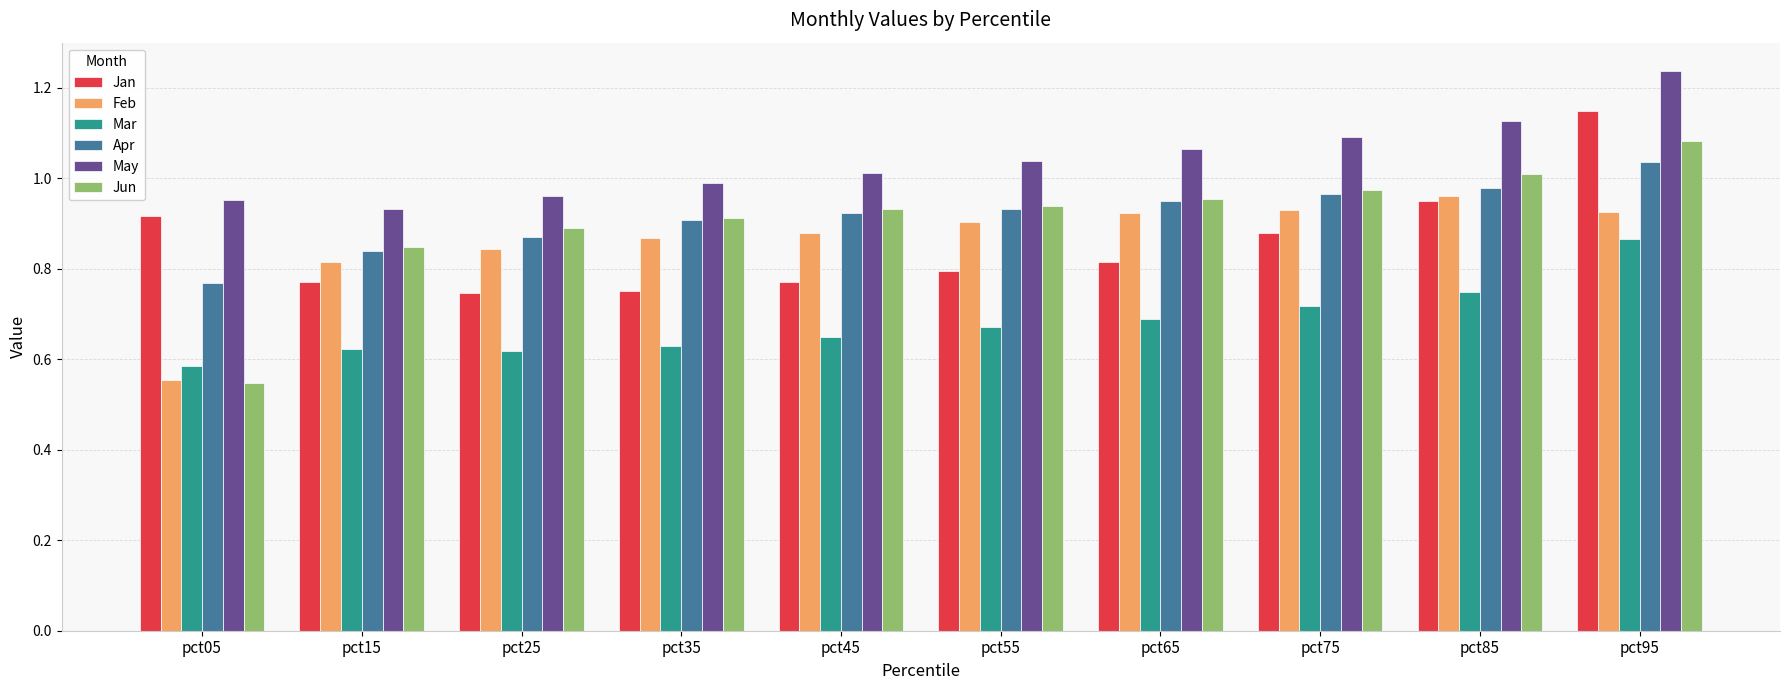

The May series shows 1.0 at pct45. True or false?

True